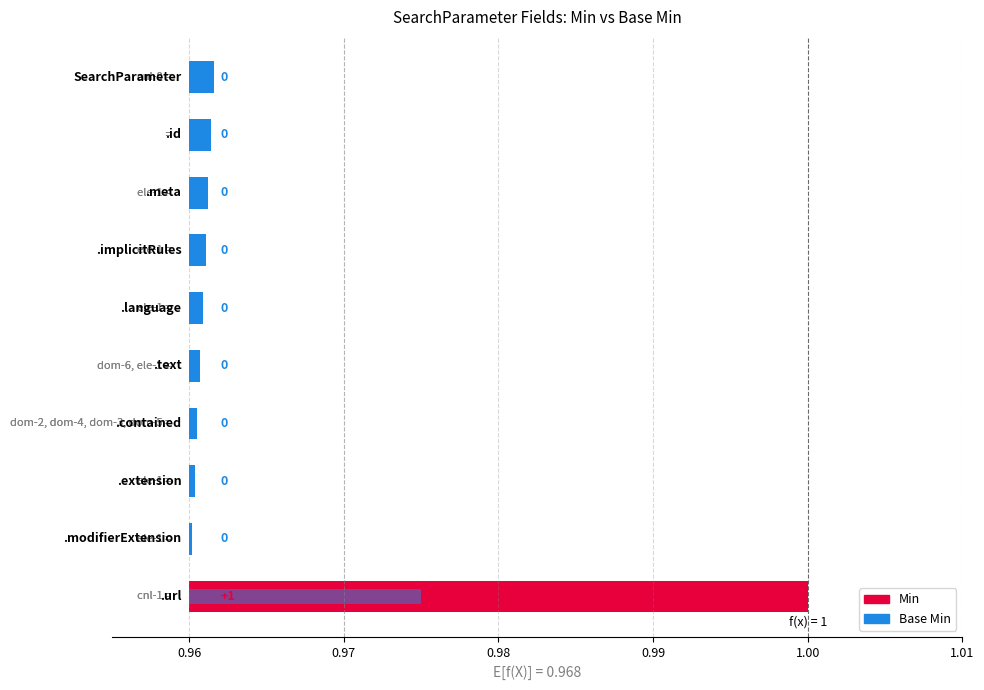

Is it true that Min equals 0 at SearchParameter?

False